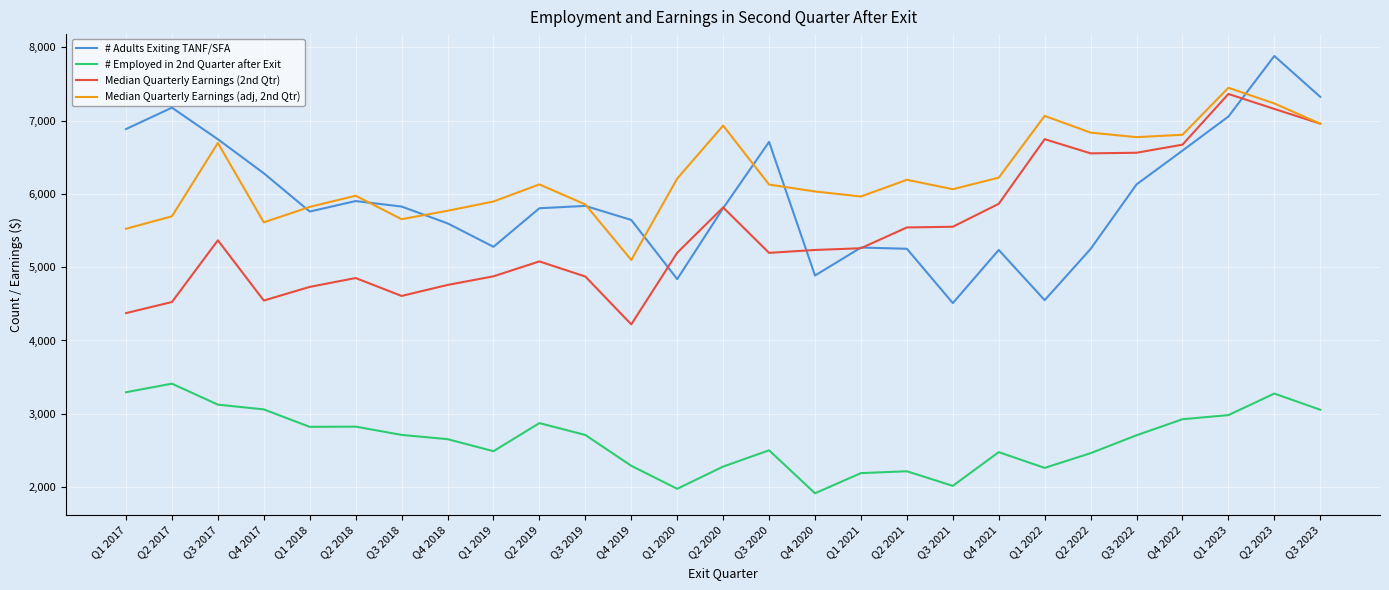

In # Adults Exiting TANF/SFA, how many points are higher than both neighbors (excluding endpoints)?

7